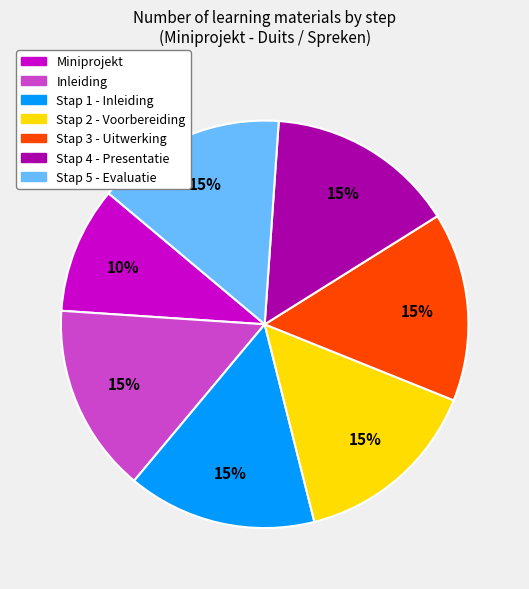

Count the number of slices in the pie.

7